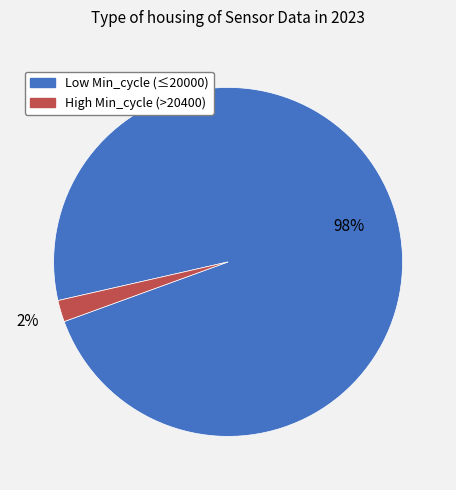

True or false: High Min_cycle (>20400) accounts for 8% of the total.

False